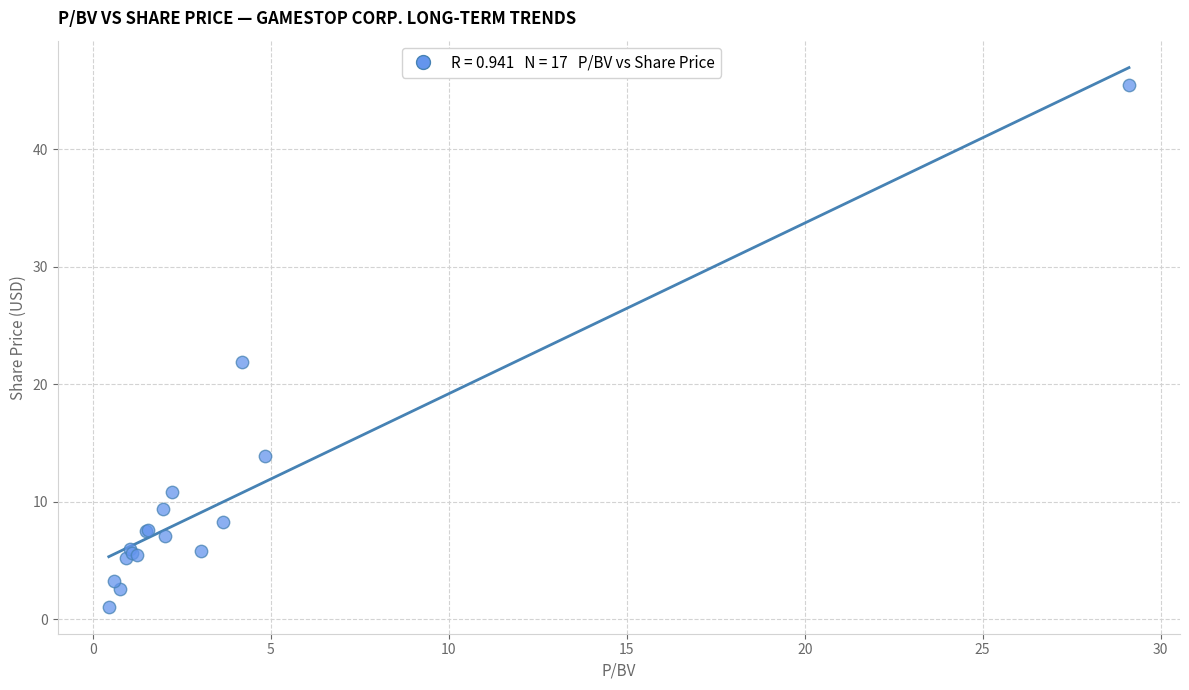

What Y value in the scatter plot is closest to 23?

21.9